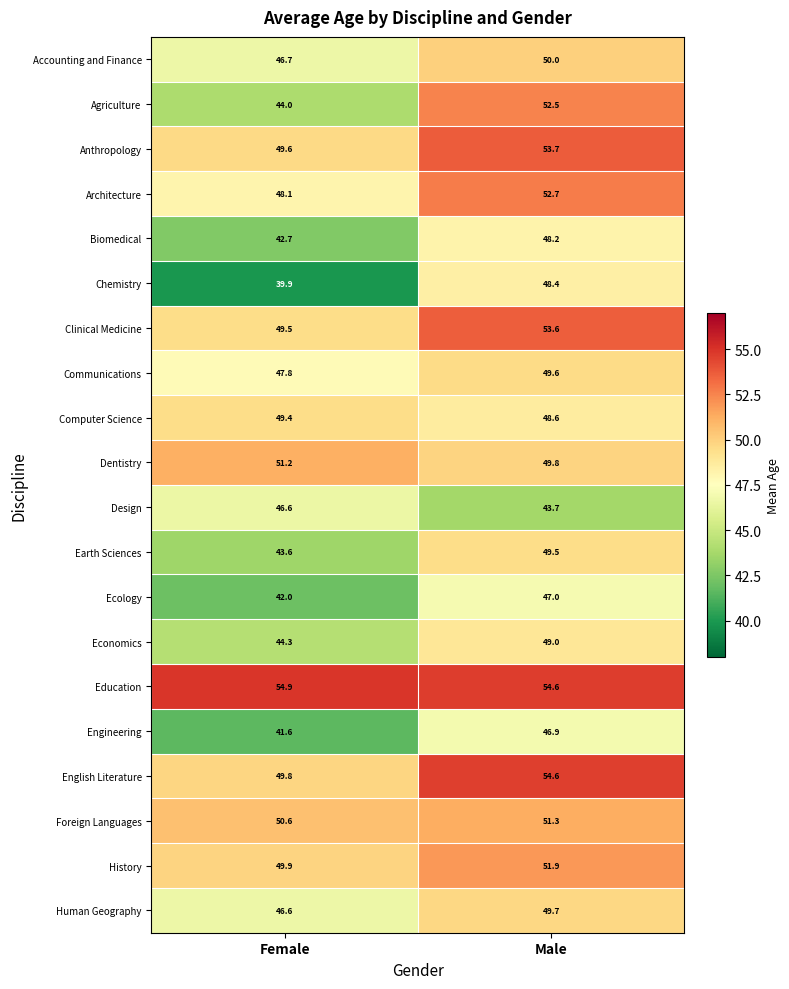

Which category has the highest value across all series?

Female